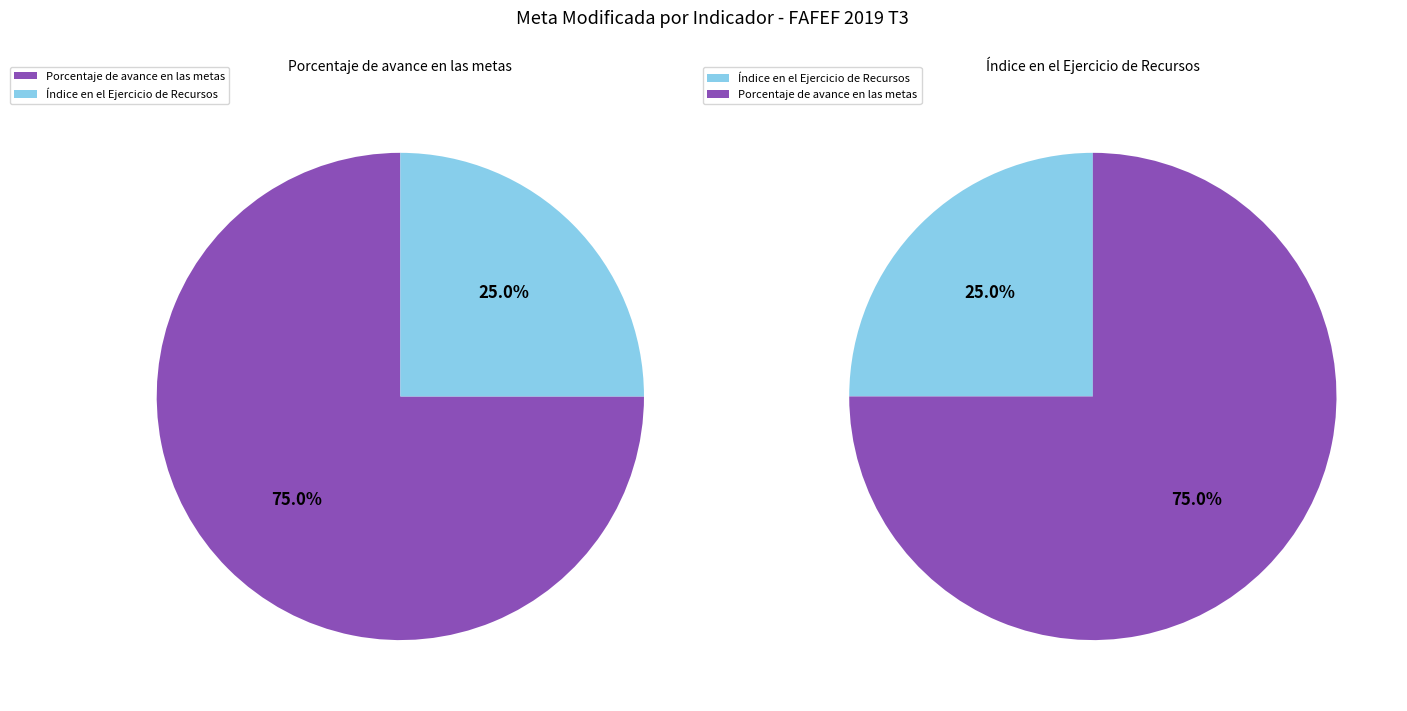

Is it true that Porcentaje de avance en las metas is 81% of the pie?

False